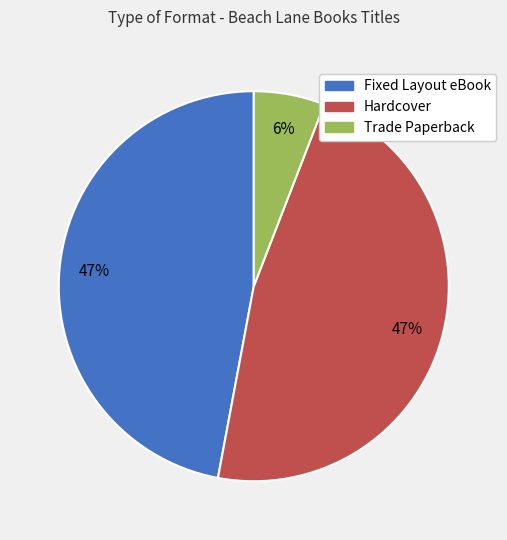

Does any single category account for the majority?

No